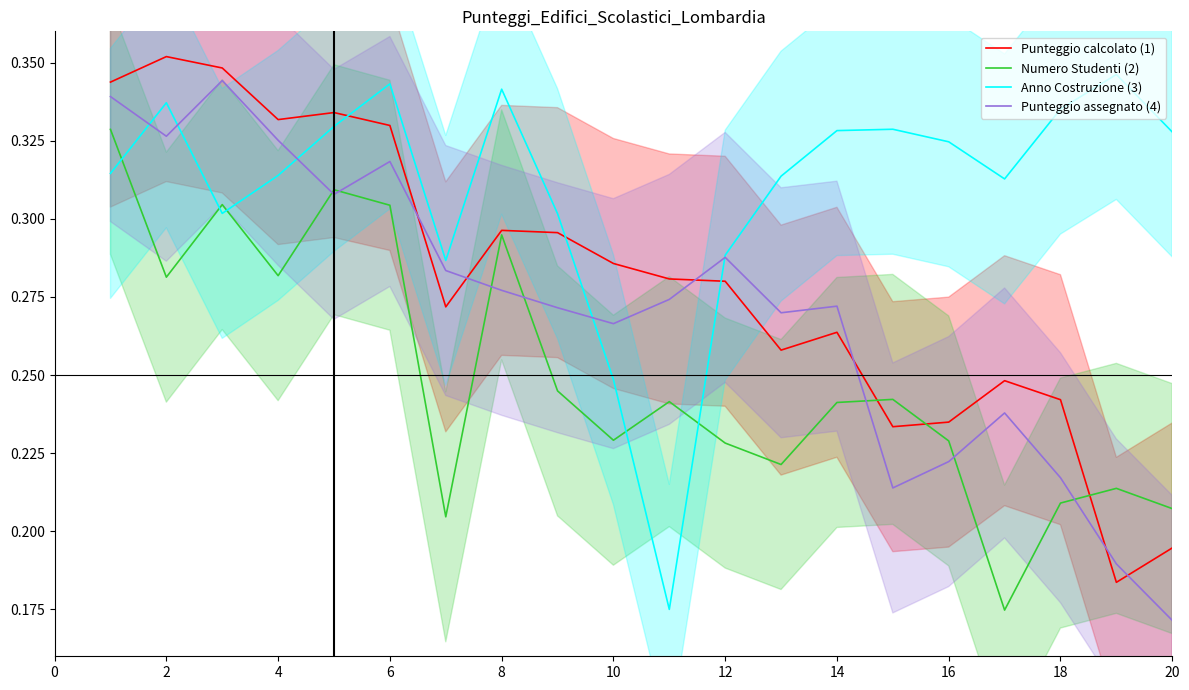

Is it true that Punteggio calcolato (1) equals 0.1 at 18?

False